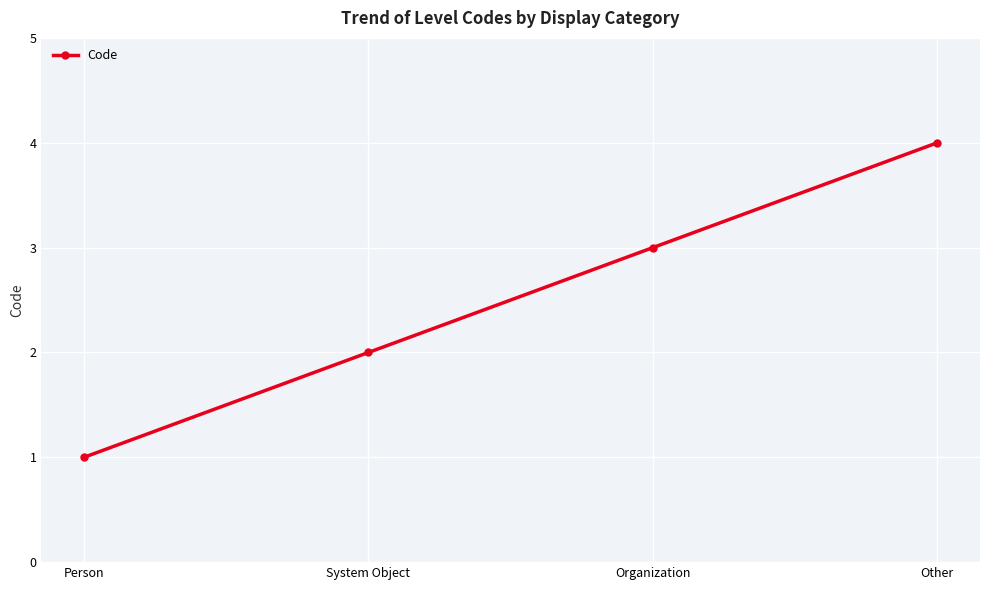

What is the smallest value displayed?

1